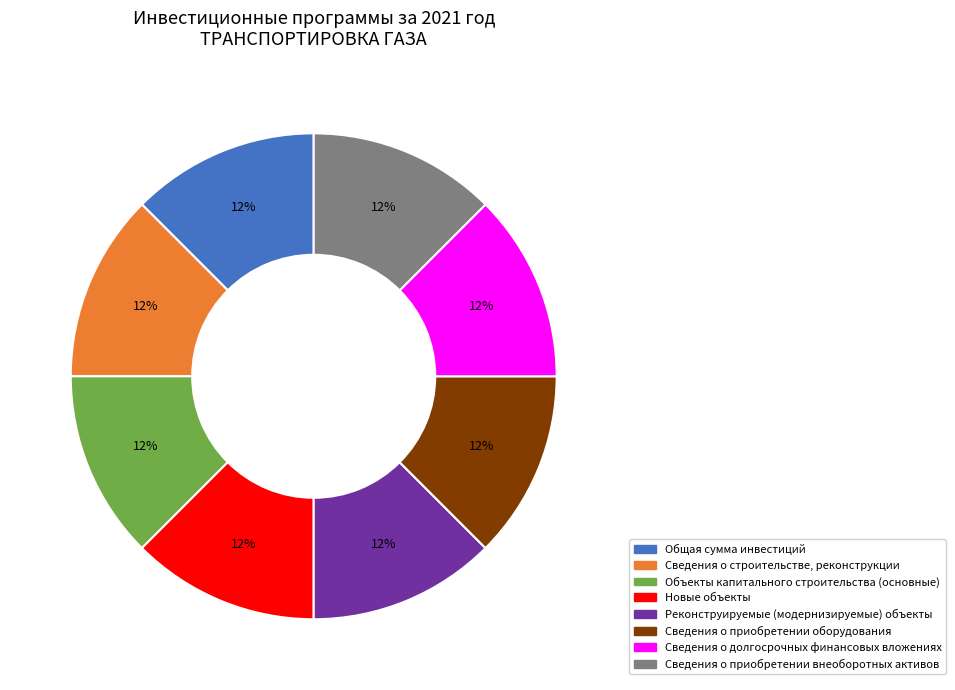

To the nearest percent, what is the average slice percentage?

12%